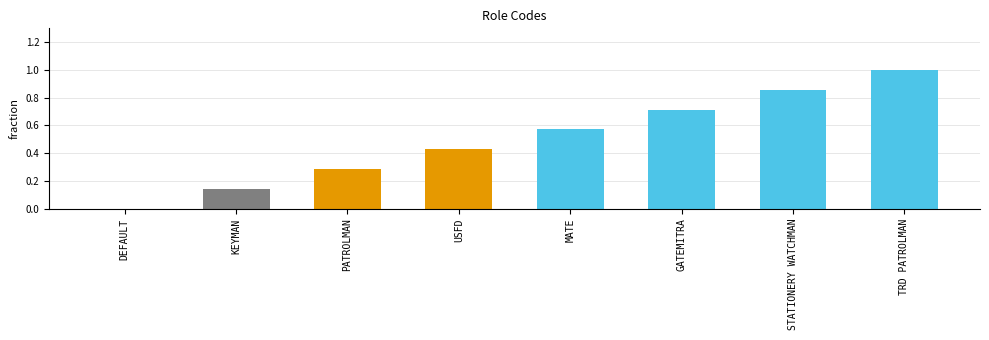

Are the bars horizontal?

No